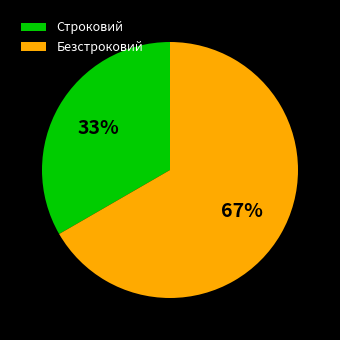

Approximately how many times larger is the value at Безстроковий compared to Строковий?

2.0